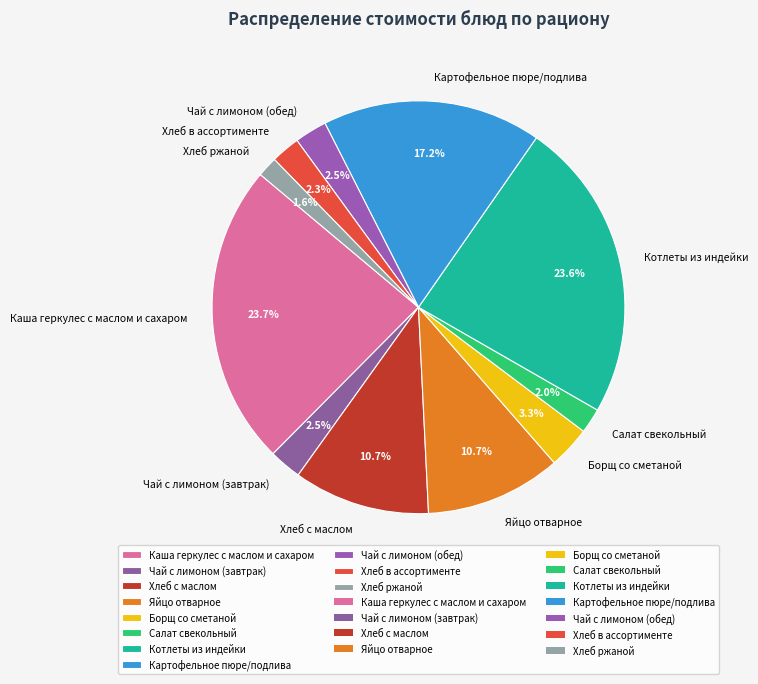

Which has a higher value, Каша геркулес с маслом и сахаром or Хлеб ржаной?

Каша геркулес с маслом и сахаром